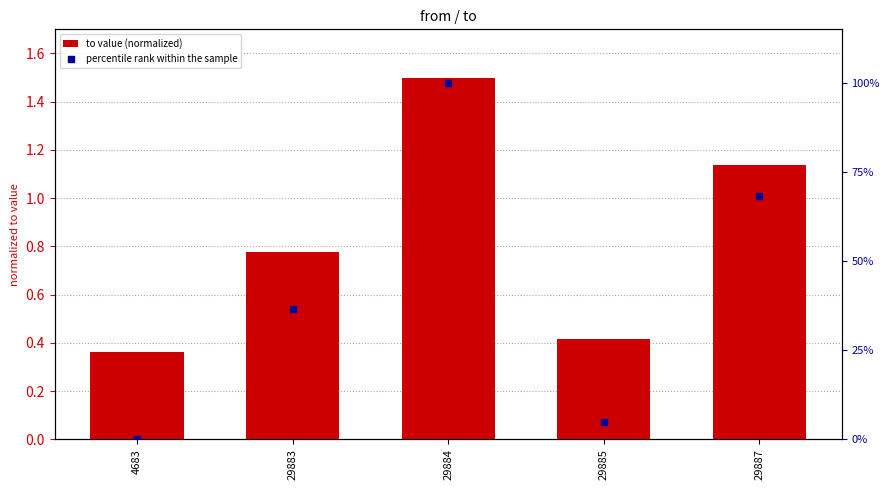

What is the total value across all series at 29884?

101.5